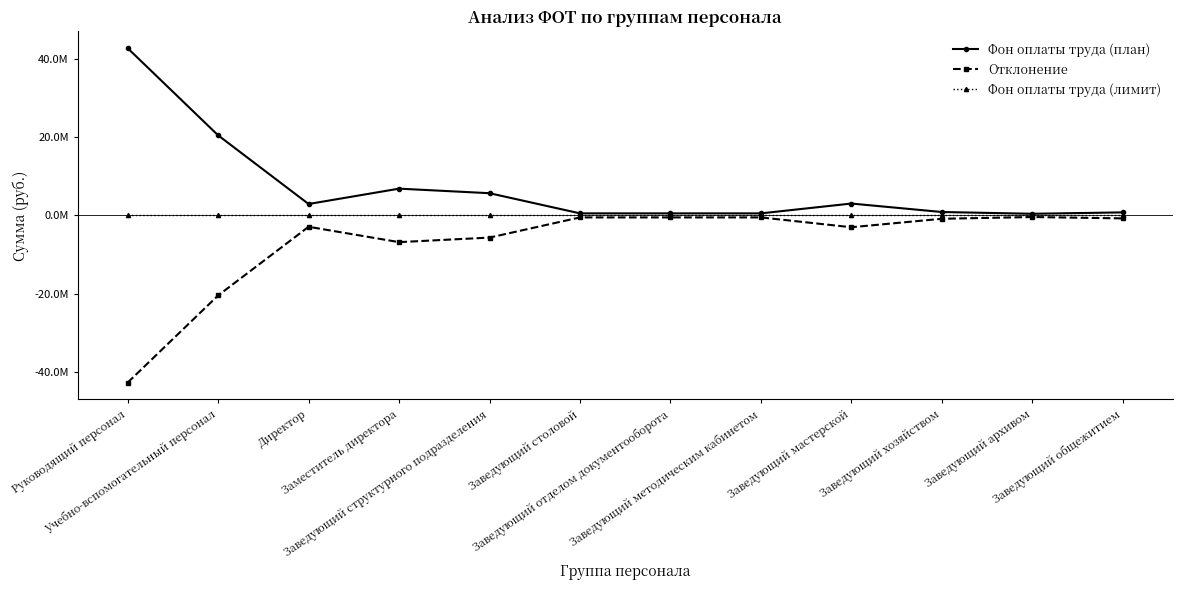

At which category does Отклонение reach its first local peak?

Директор